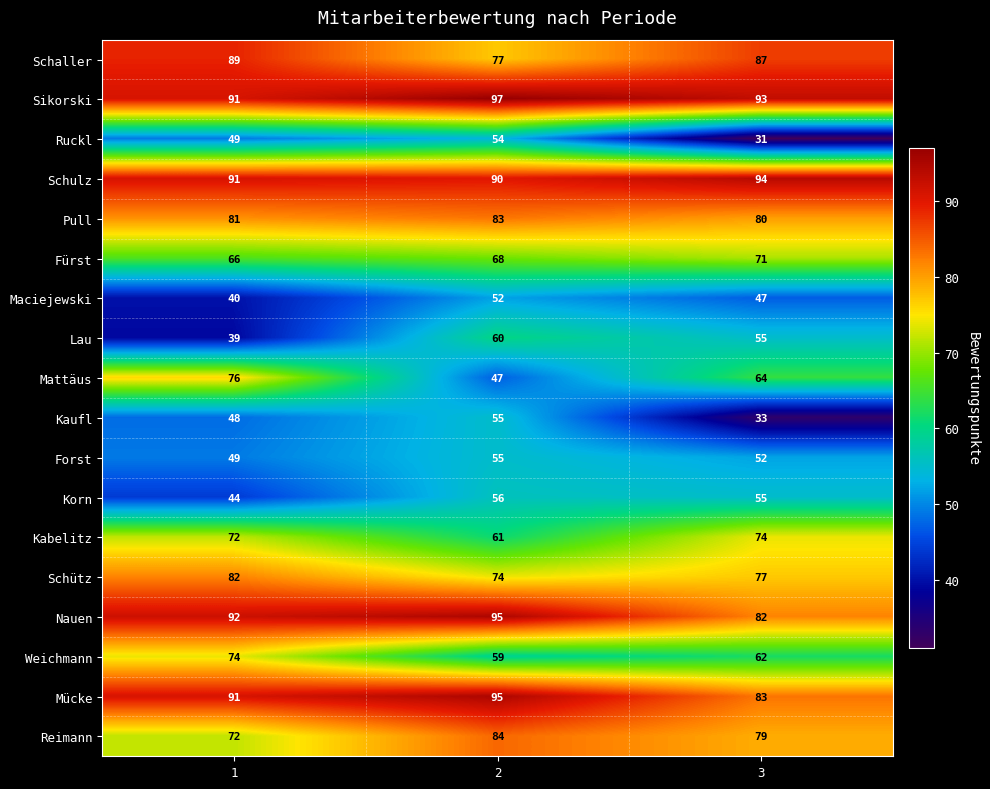

List the labels in order of Schaller value, smallest first.

2, 3, 1